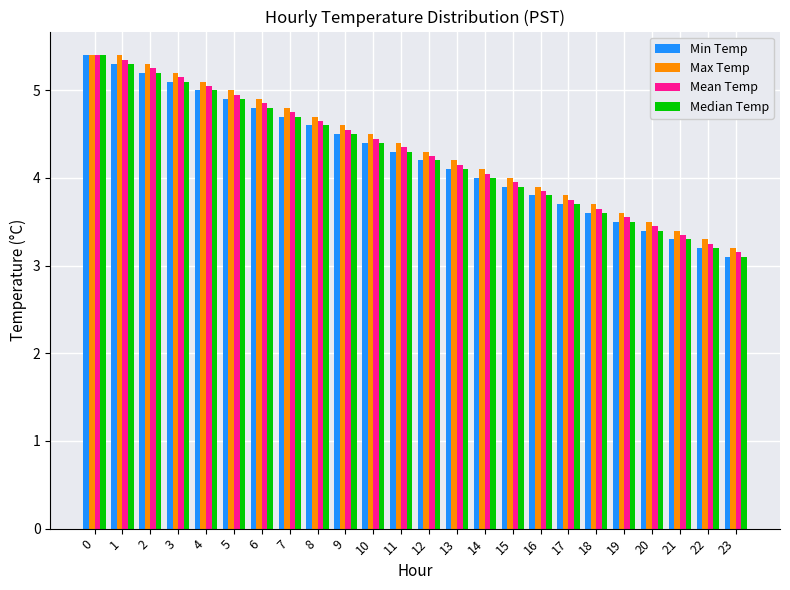

At how many categories does at least one series exceed 3?

24